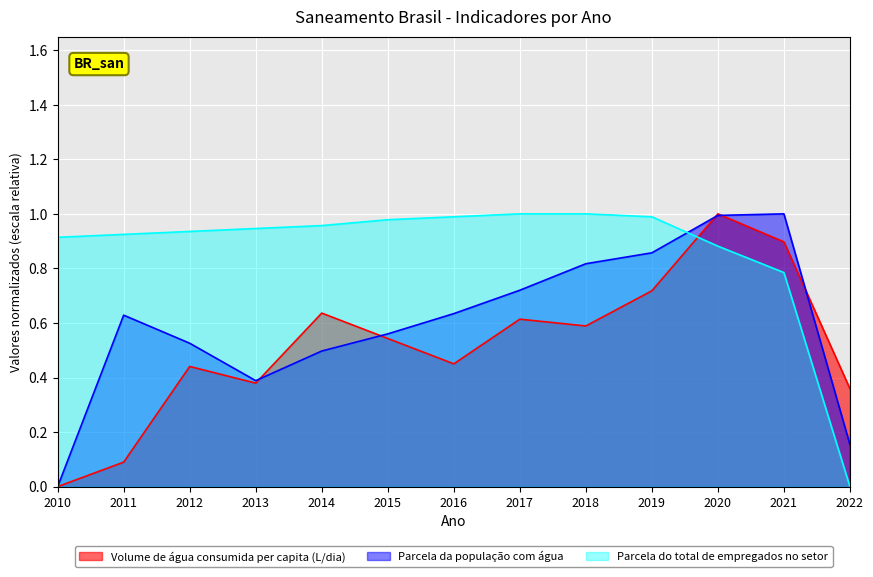

How many values in Parcela do total de empregados no setor are above zero?

12